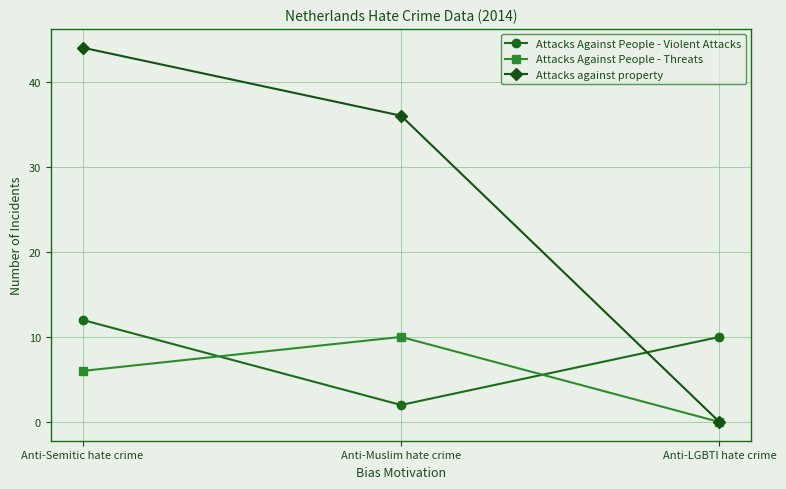

At Anti-Muslim hate crime, list the series in order from largest to smallest.

Attacks against property, Attacks Against People - Threats, Attacks Against People - Violent Attacks